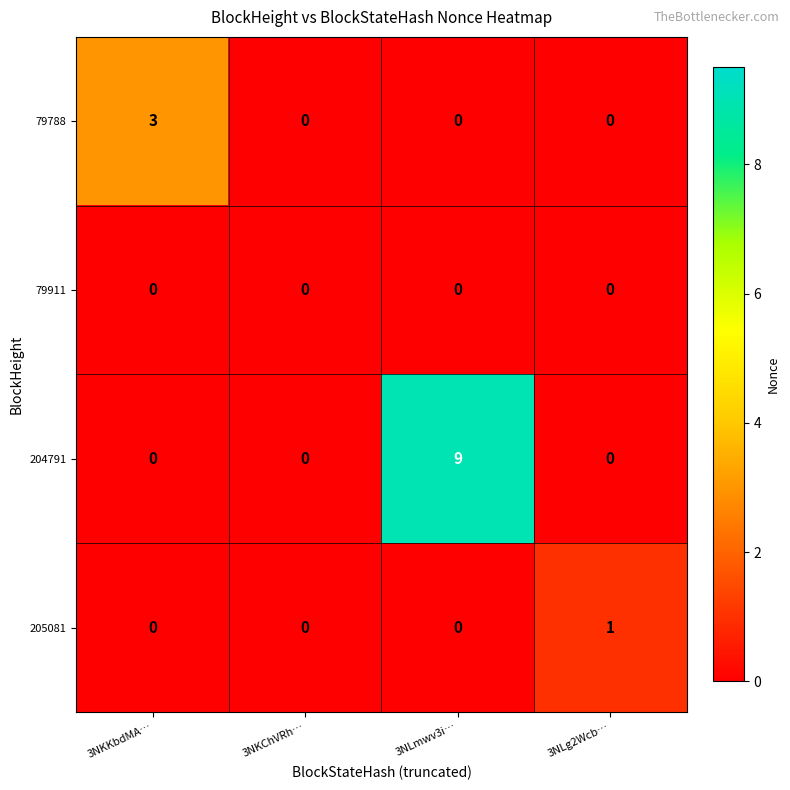

Which series has the largest range (max minus min)?

204791